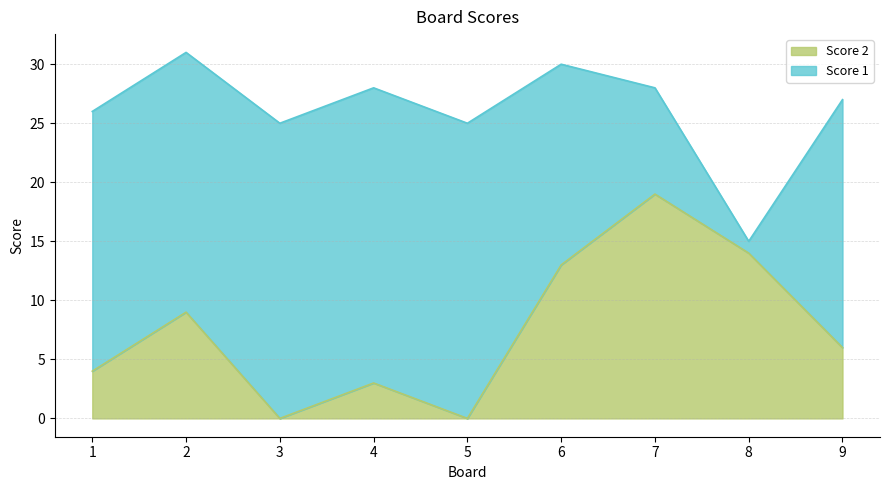

What is the change in value from 5 to 8?

+14